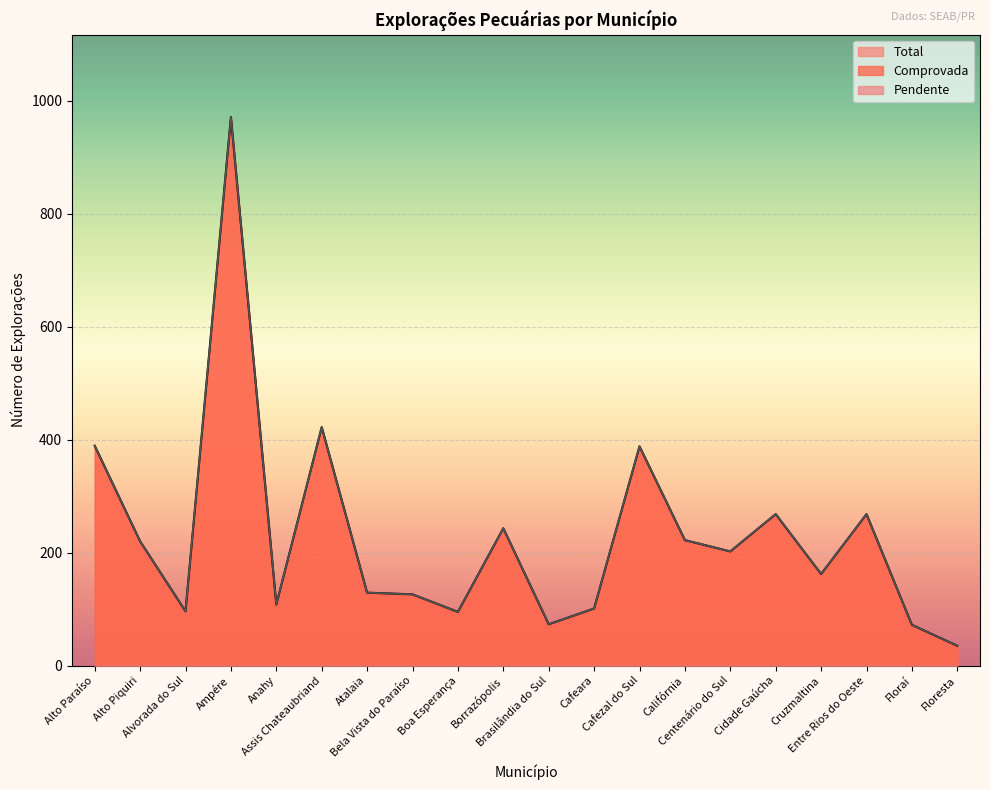

Does the chart display data point markers on the line(s)?

No